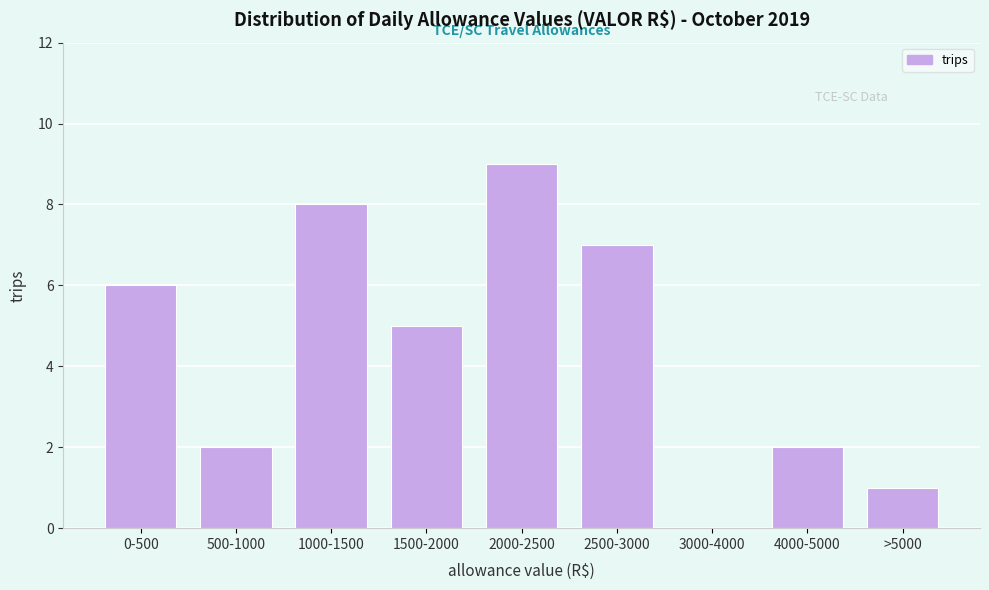

Reading left to right, list all the values displayed in this chart.

0-500=6	500-1000=2	1000-1500=8	1500-2000=5	2000-2500=9	2500-3000=7	3000-4000=0	4000-5000=2	>5000=1